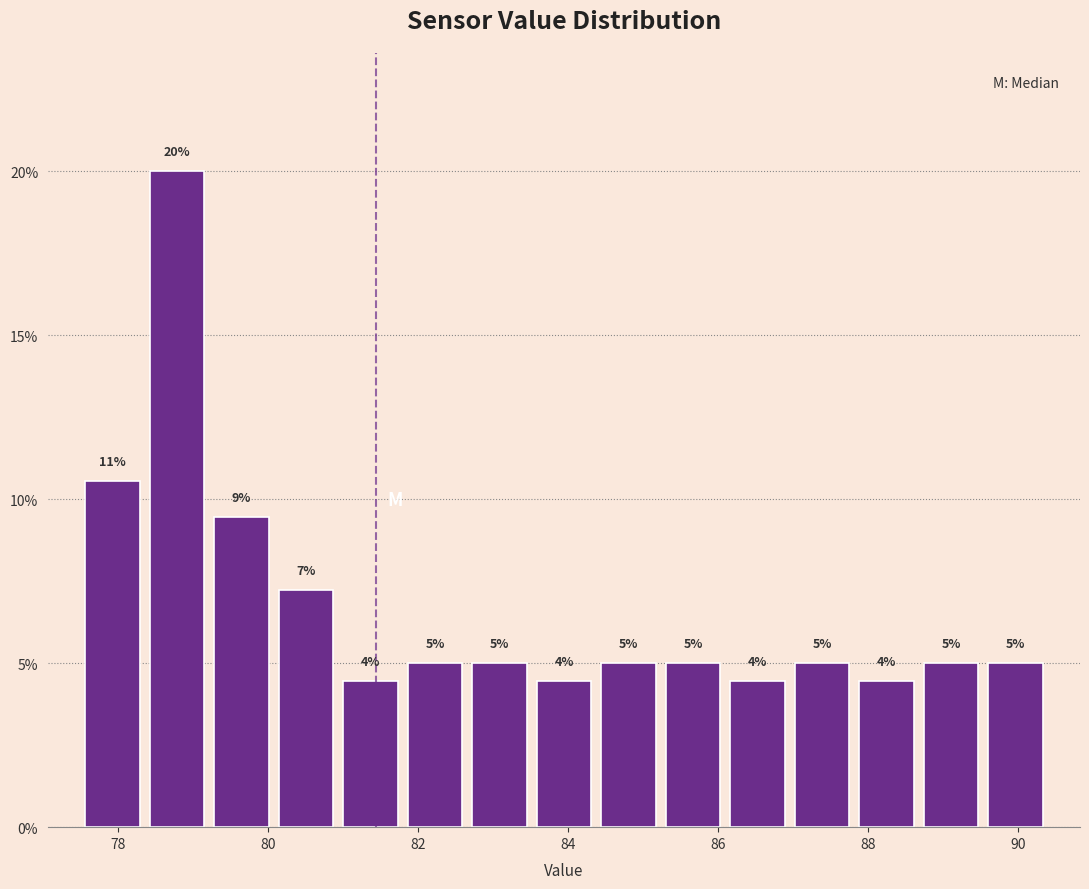

Over which range of the x-axis is the bar tallest?

78.36 to 79.22